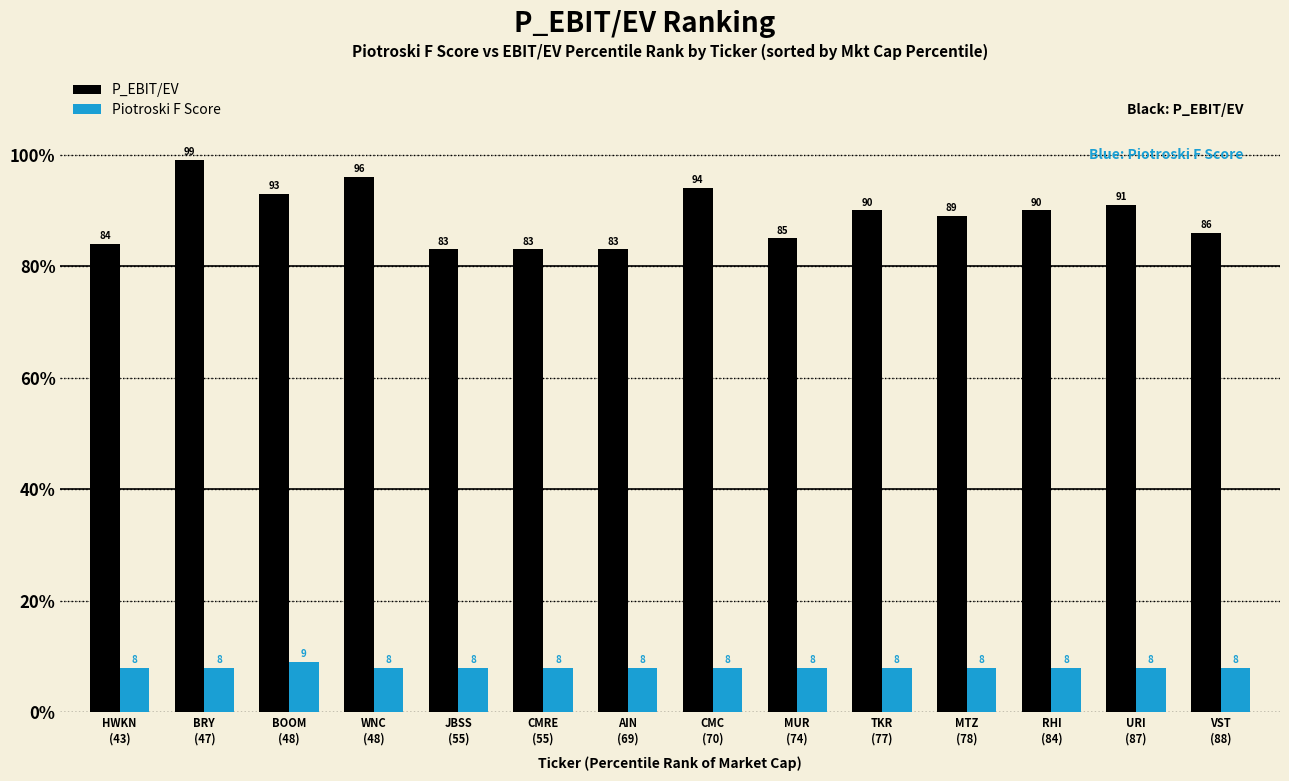

At how many categories does at least one series exceed 27?

14